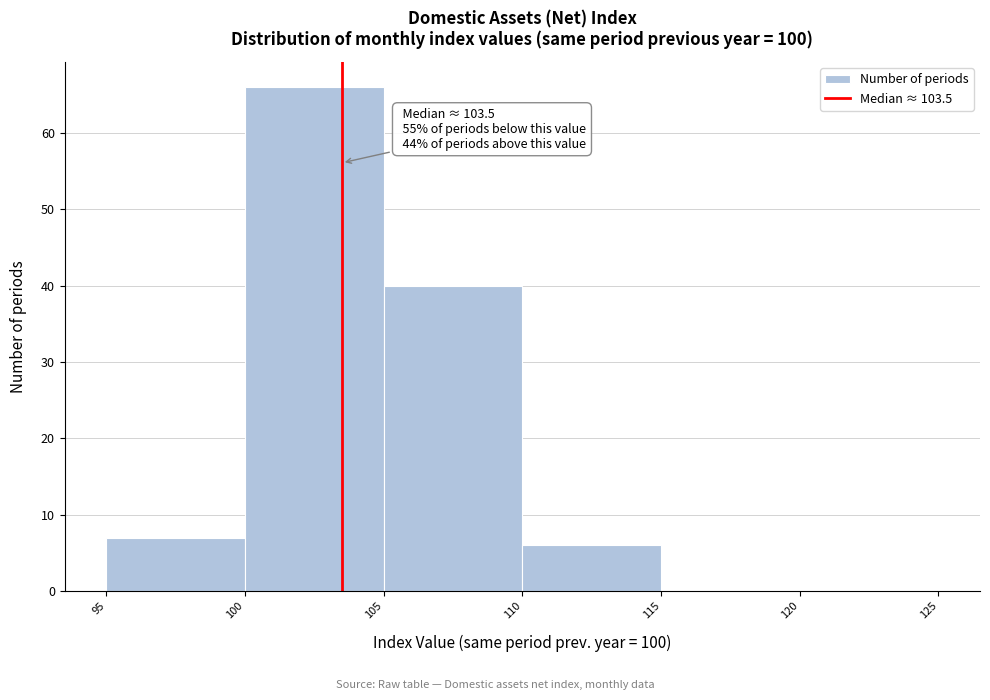

Which range on the x-axis has the tallest bar?

100 to 105